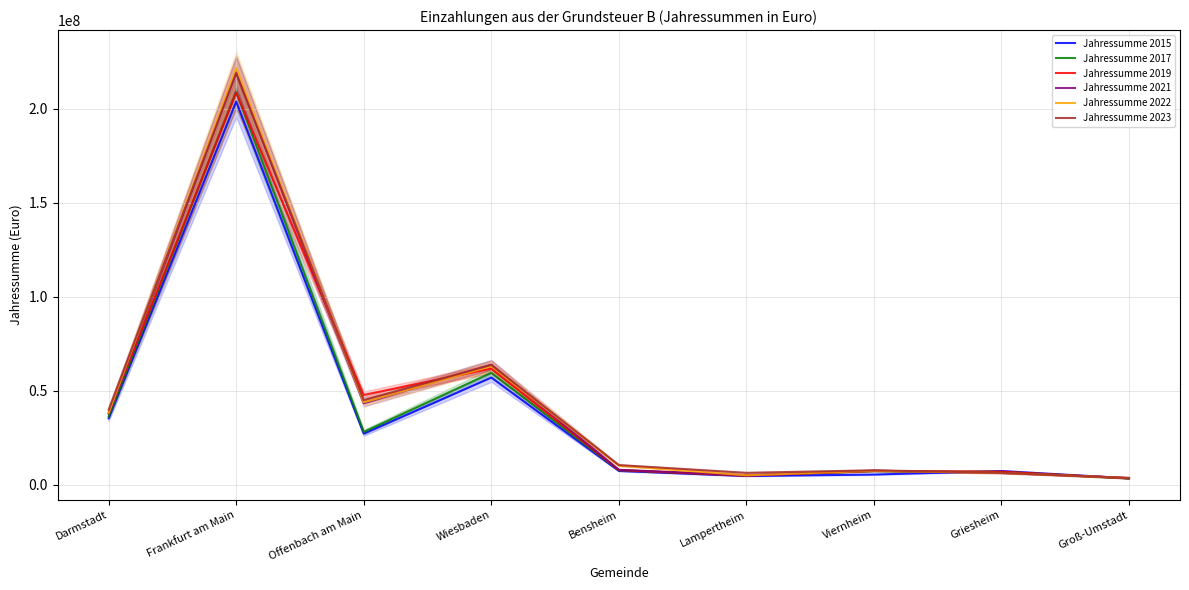

What is the difference between the second highest and second lowest values in the Jahressumme 2015 series?

52419955